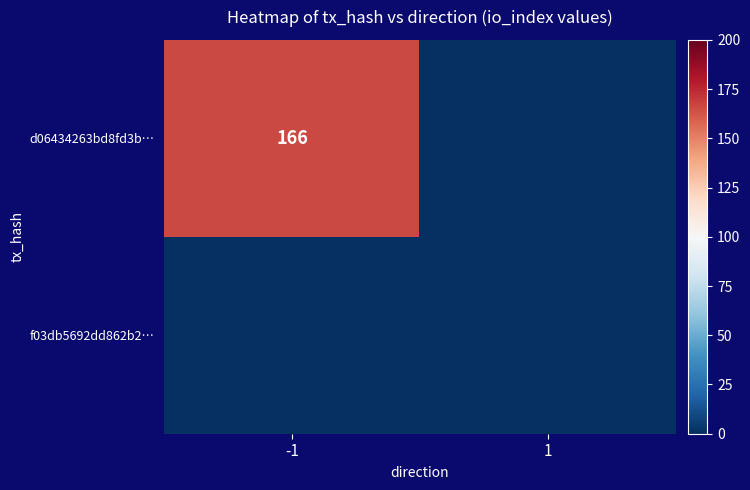

What is the spread (max minus min) of values at -1?

166